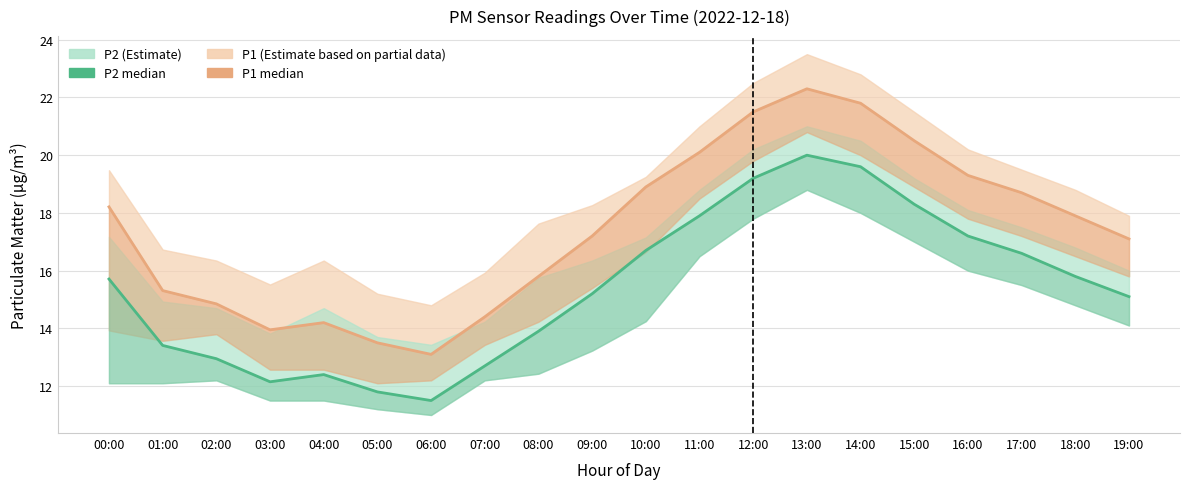

True or false: P2 has more than 0 interior local peaks.

True